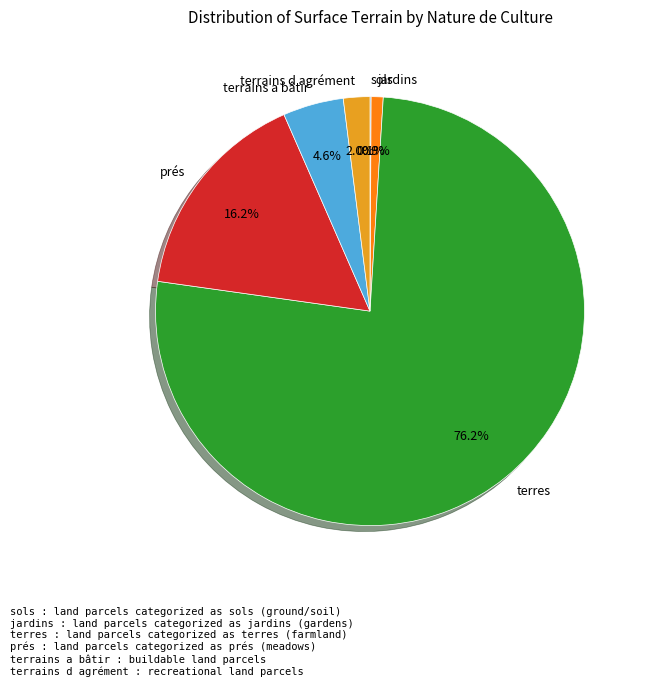

Which slice represents more than half of the pie?

terres